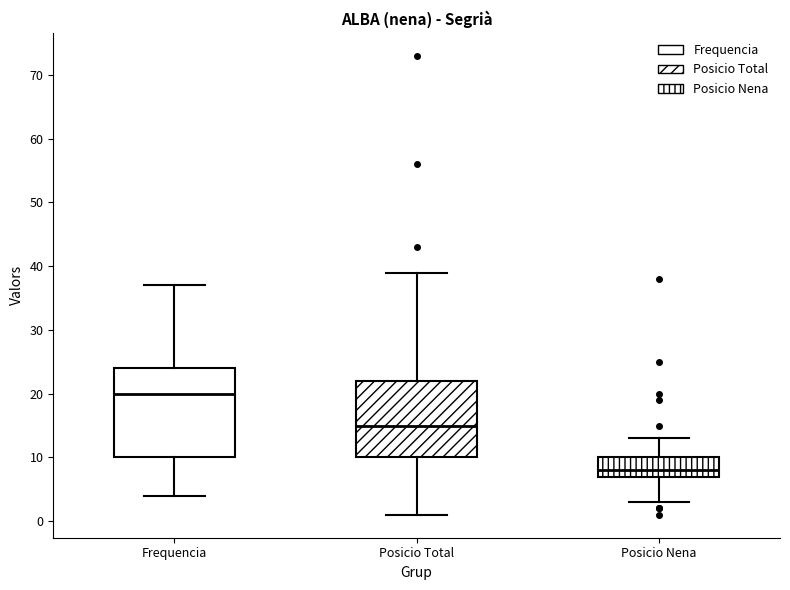

Reading left to right, transcribe this box plot: for each box, give where its median line is, the range the box spans, and where its two whiskers end, as read against the y-axis. The values are not printed on the chart, so give them approximately, as read against the axis.

Frequencia: median 20, box 10 to 24, whiskers 4 to 37
Posicio Total: median 15, box 10 to 22, whiskers 1 to 39
Posicio Nena: median 8, box 7 to 10, whiskers 3 to 13